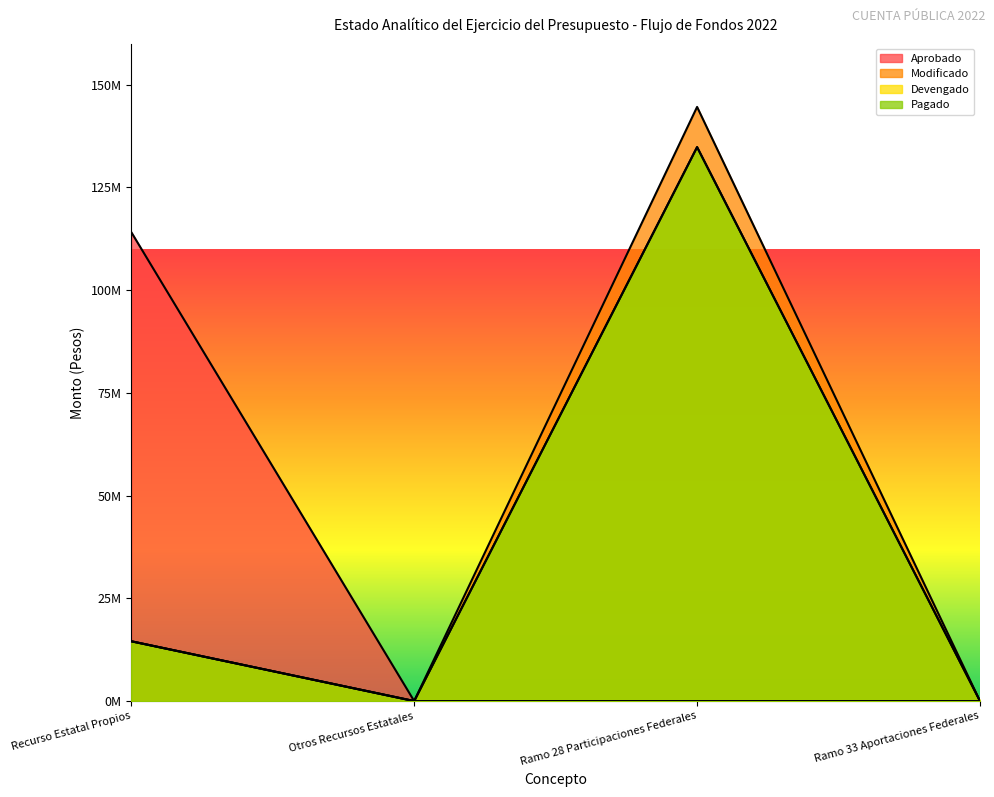

True or false: Devengado and Modificado intersect in this chart.

False